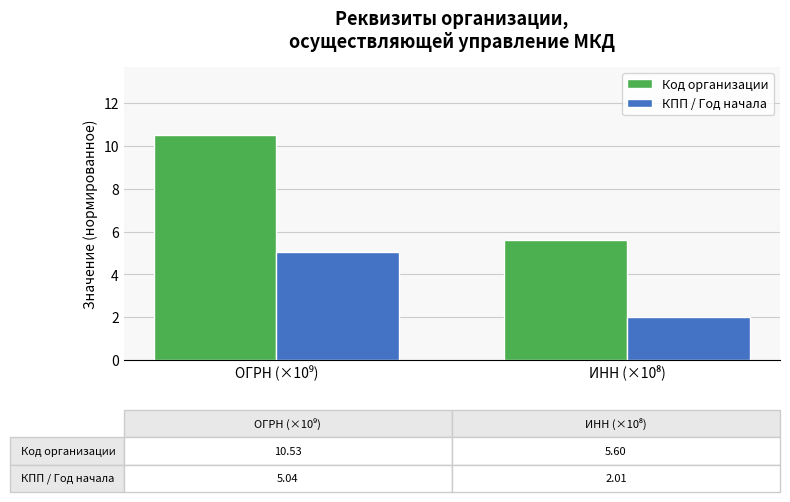

How many groups of bars are there?

2